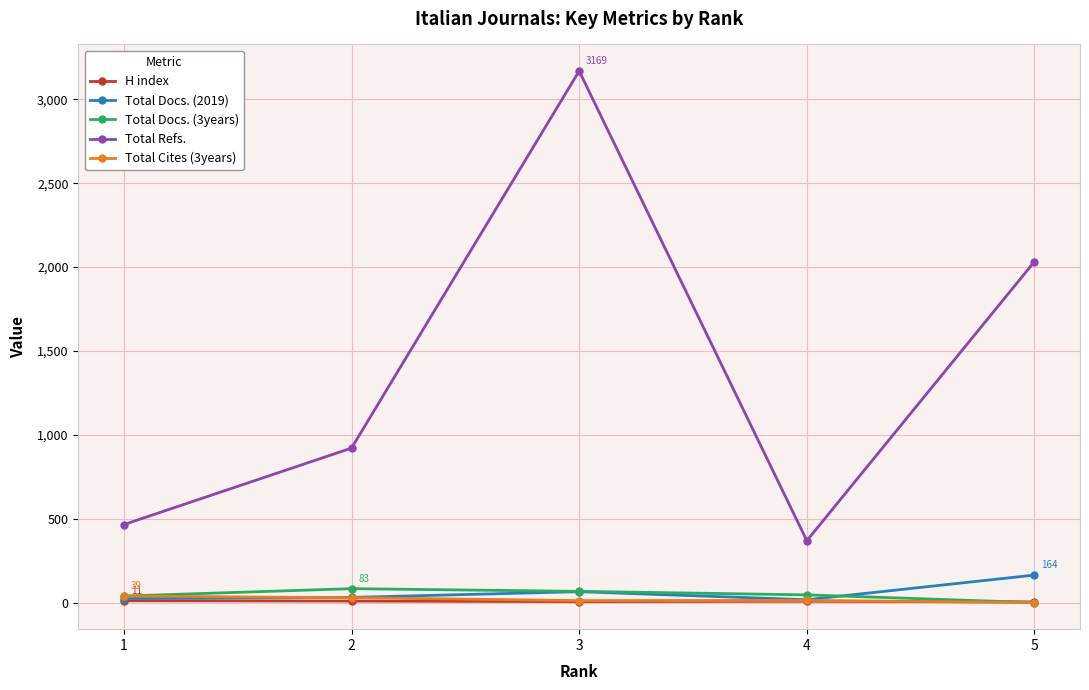

Where does the Total Cites (3years) series first go above 13?

1